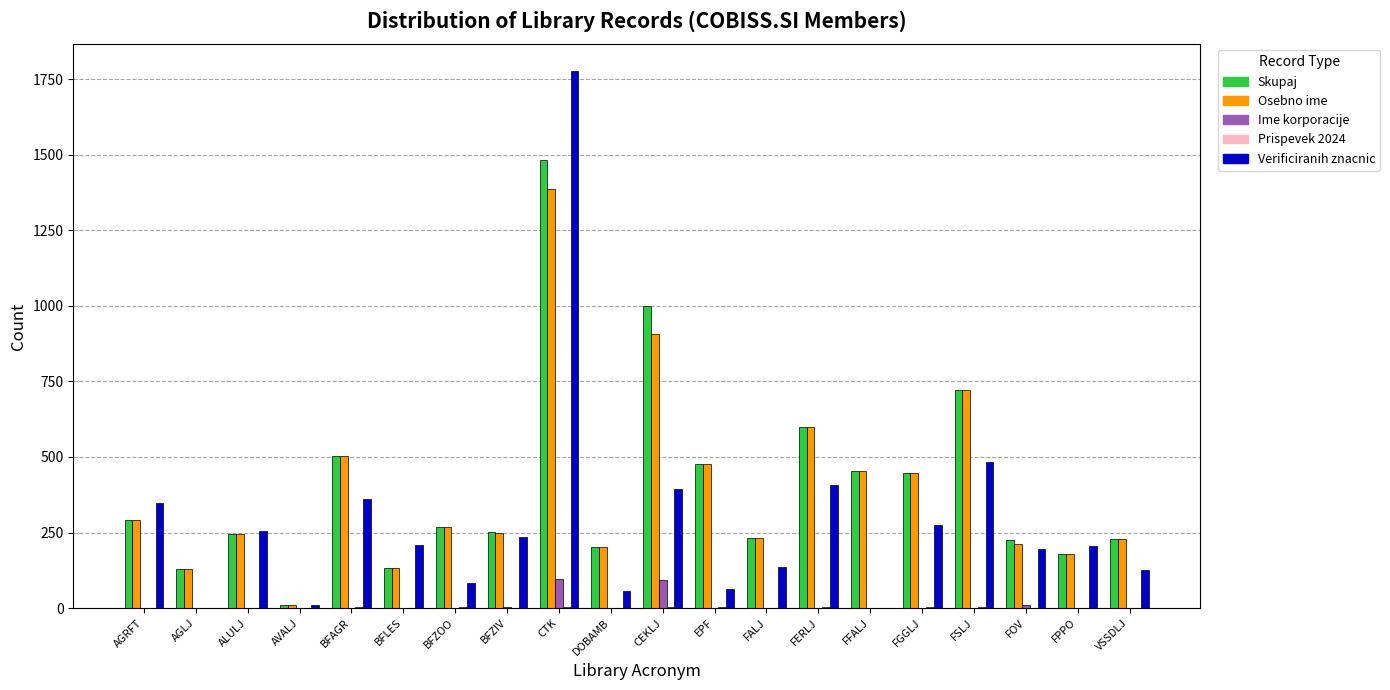

At which category is the sum across all series the highest?

CTK